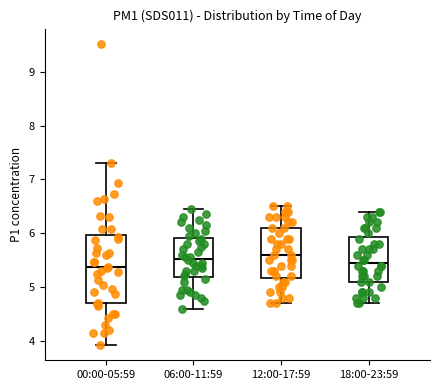

Reading left to right, read every box against the y-axis: the position of its median line, the range the box covers, and the ends of its whiskers. The values are not printed on the chart, so give them approximately, as read against the axis.

00:00-05:59: median 5.4, box 4.7 to 6.0, whiskers 3.9 to 7.3
06:00-11:59: median 5.5, box 5.2 to 5.9, whiskers 4.6 to 6.5
12:00-17:59: median 5.6, box 5.2 to 6.1, whiskers 4.7 to 6.5
18:00-23:59: median 5.5, box 5.1 to 5.9, whiskers 4.7 to 6.4